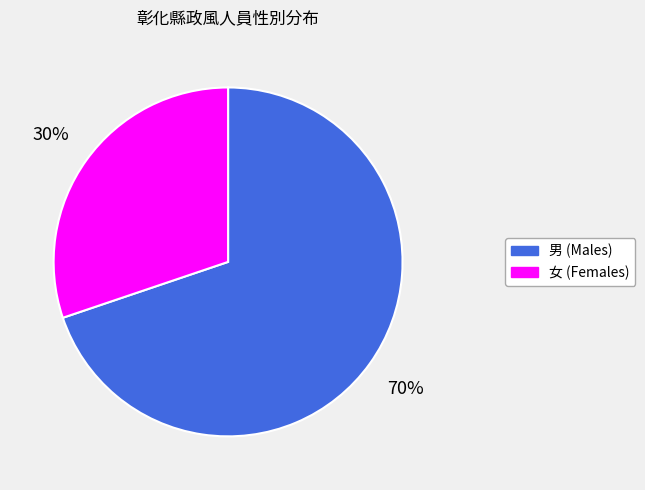

Which category has the biggest portion of the pie?

男